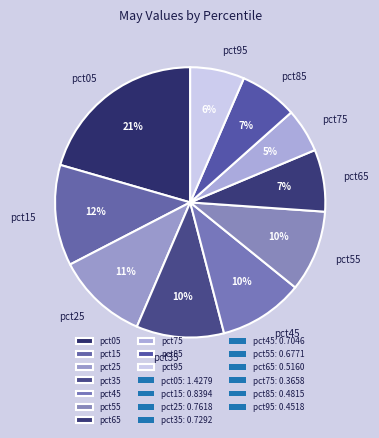

How many slices are in this pie chart?

10